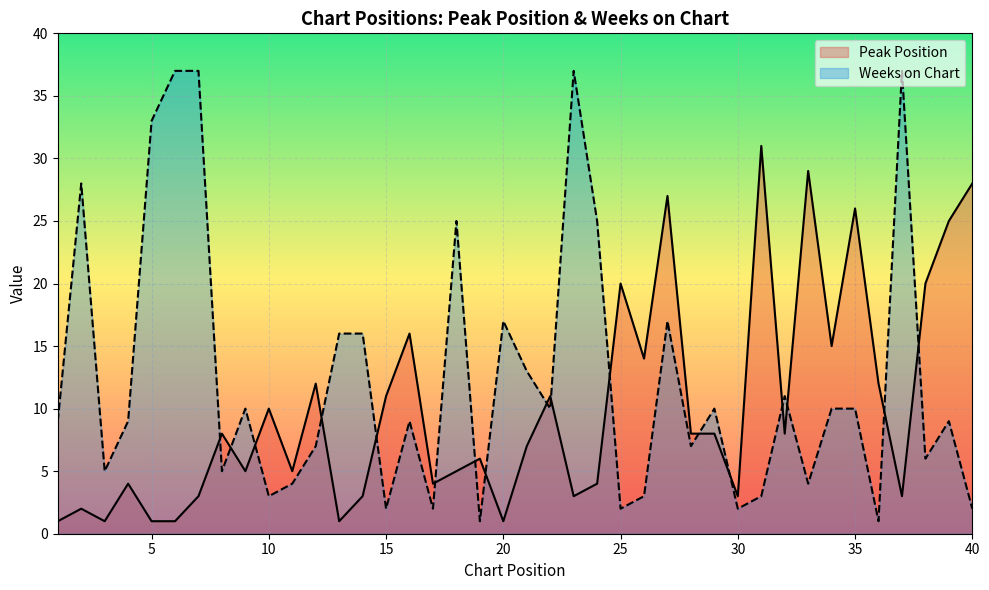

What is the value of the Peak Position point at the 27th from the left?

27